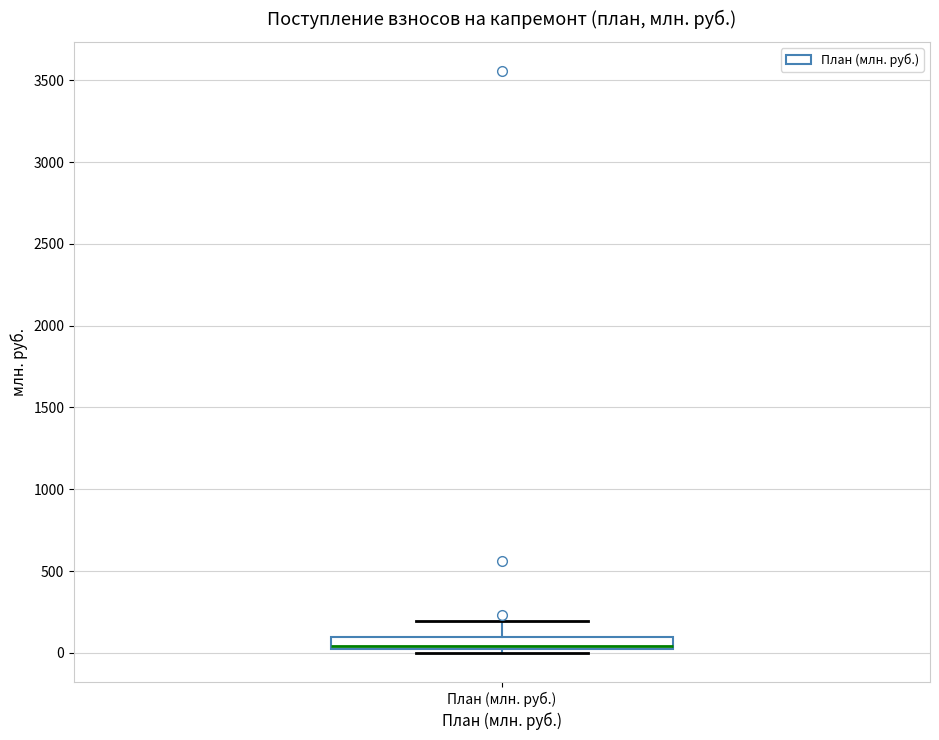

Transcribe this box plot: give where the median line is, the range the box spans, and where the two whiskers end, as read against the y-axis. The values are not printed on the chart, so give them approximately, as read against the axis.

median 50, box 0 to 100, whiskers 0 (just below the box's lower edge) to 200